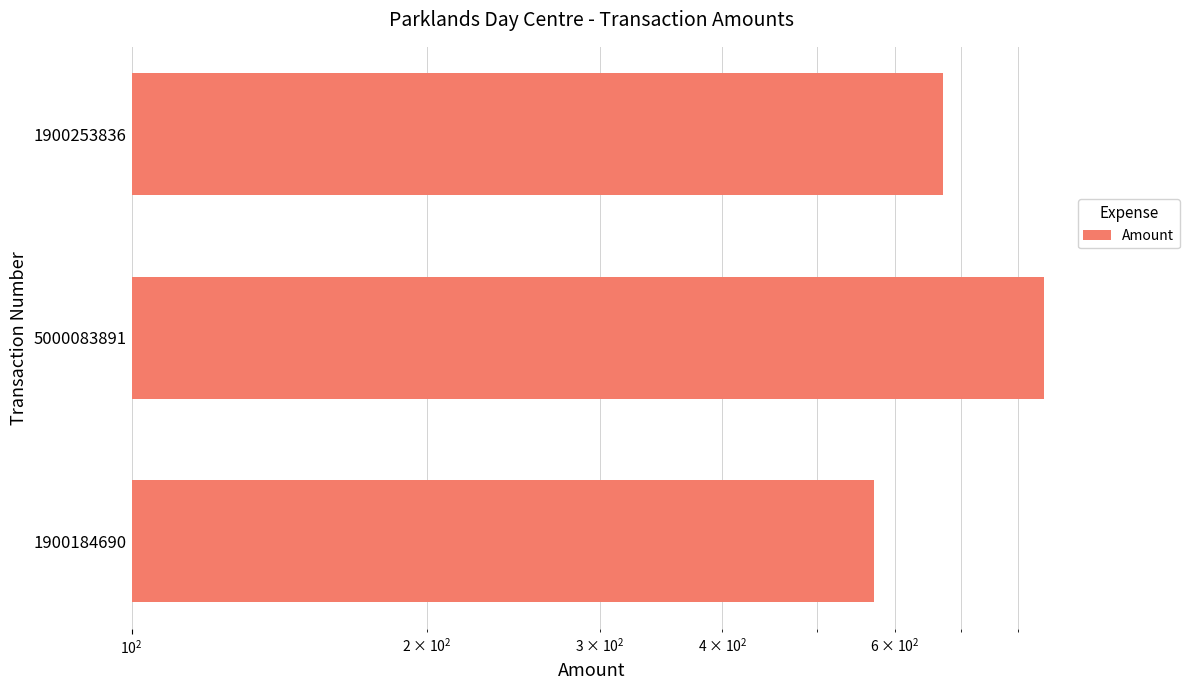

Are the bars horizontal?

Yes